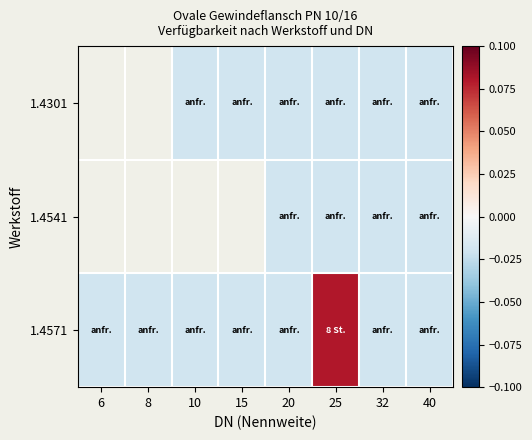

Is it true that 1.4571 equals -0.0 at 15?

True